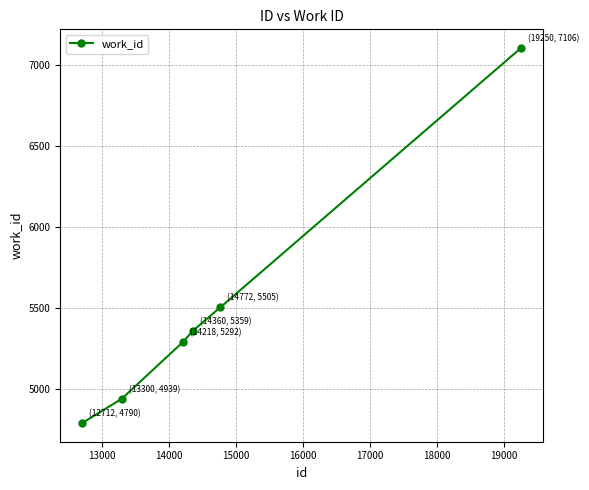

Reading left to right, transcribe all the data shown in this chart.

4790	4939	5292	5359	5505	7106